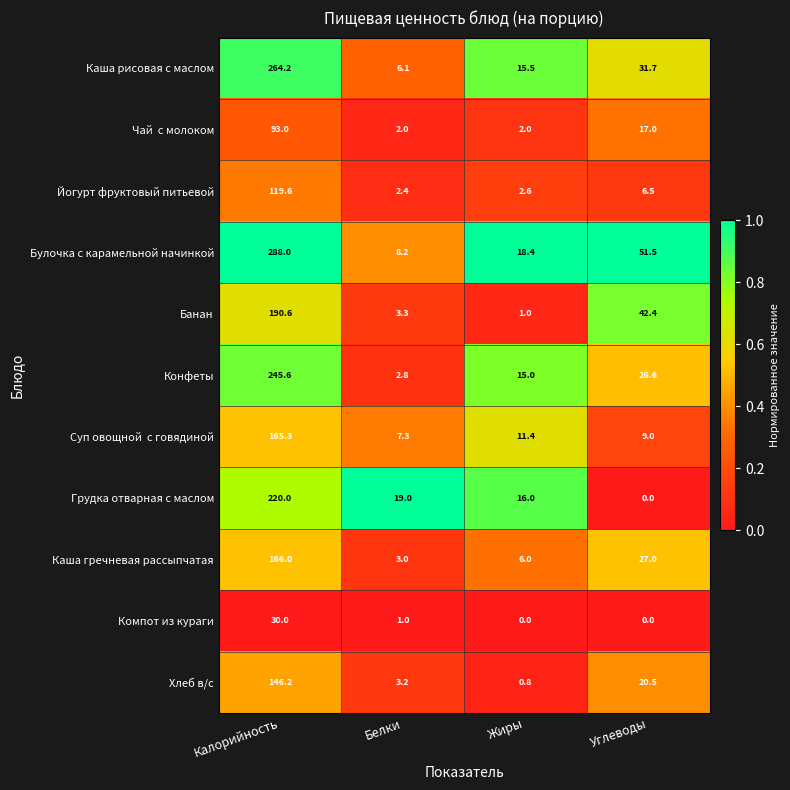

List the labels in order of Хлеб в/с value, smallest first.

Жиры, Белки, Углеводы, Калорийность